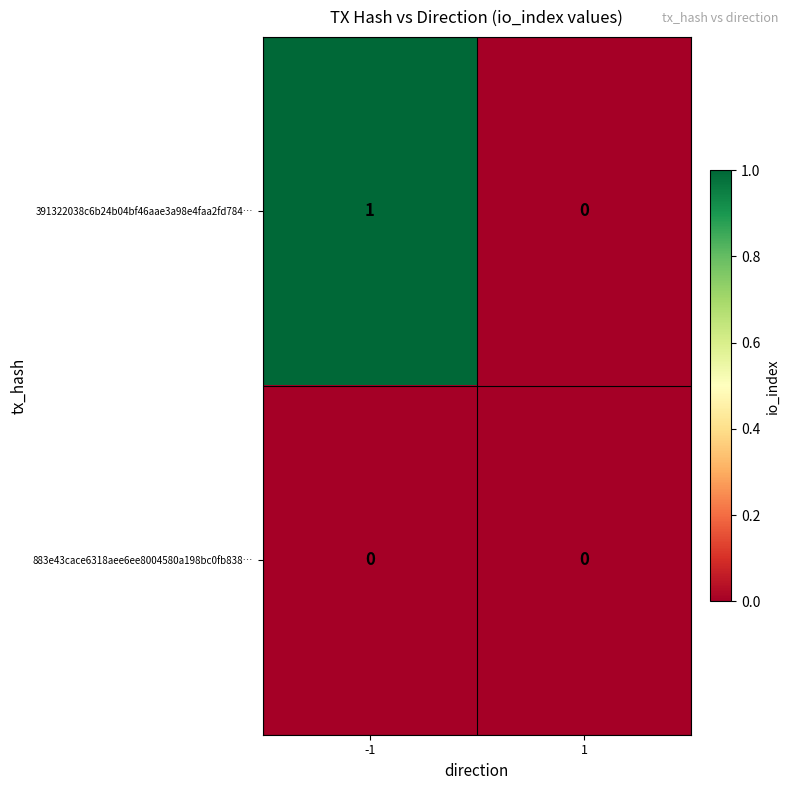

True or false: 391322038c6b24b04bf46aae3a98e4faa2fd784… has a value of 1 at -1.

True